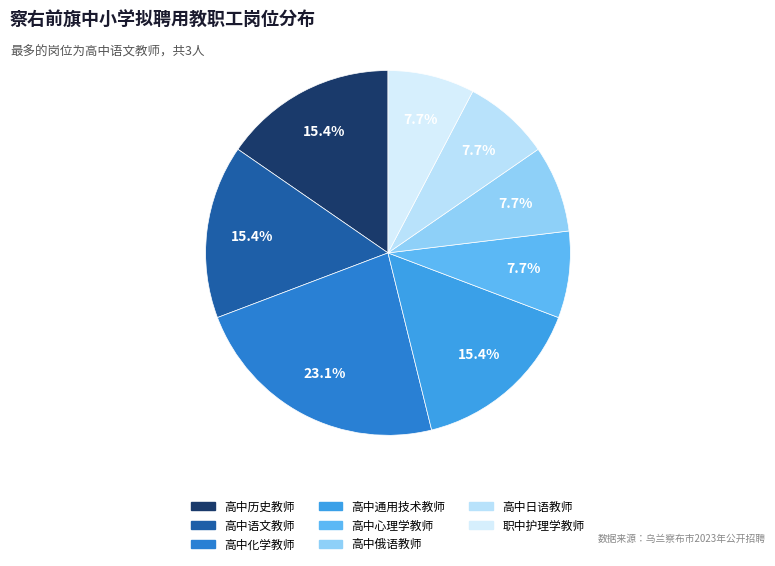

How many slices are in this pie chart?

8